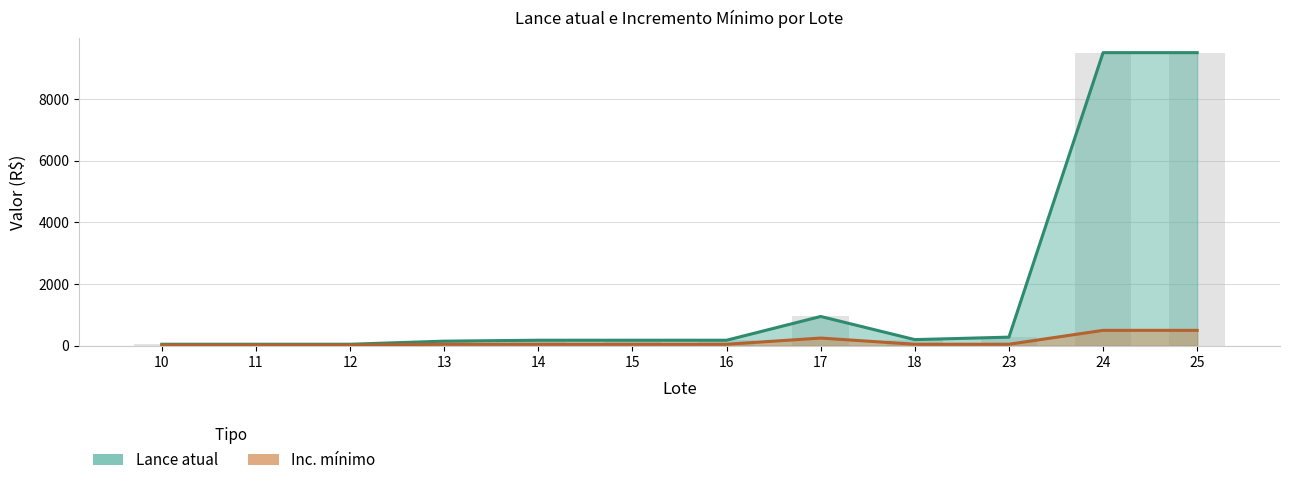

Reading right to left, transcribe all the data shown in this chart.

Lance atual: 9500	9500	280	200	950	180	180	180	150	50	50	50
Inc. mínimo: 500	500	50	50	250	50	50	50	50	25	25	25